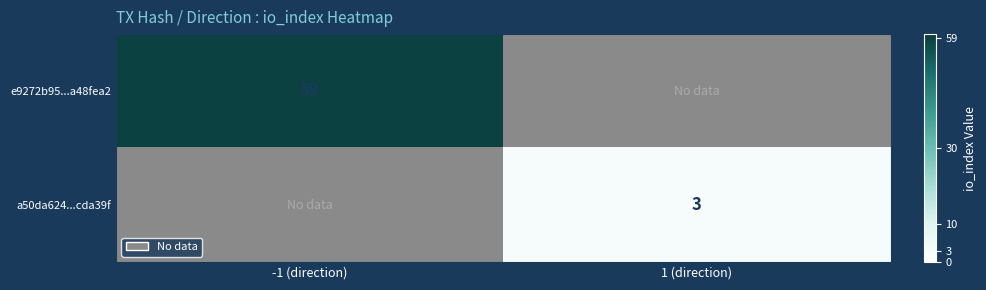

Is the value of a50da624...cda39f at 1 (direction) greater than the value of e9272b95...a48fea2 at -1 (direction)?

No